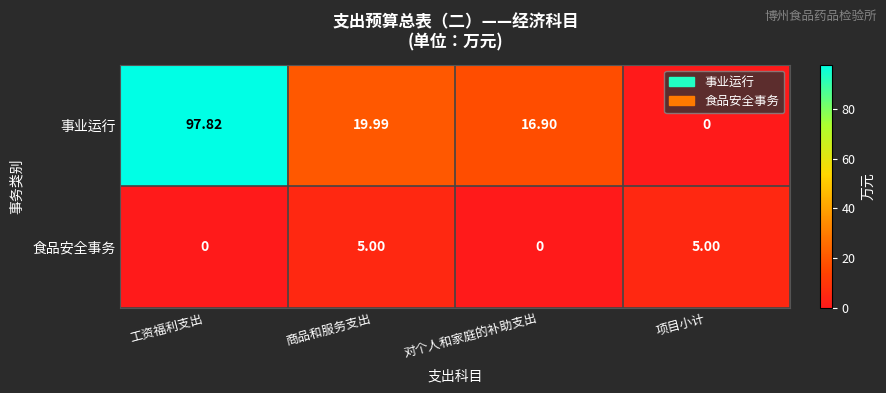

At which label does 事业运行 first exceed 19?

工资福利支出